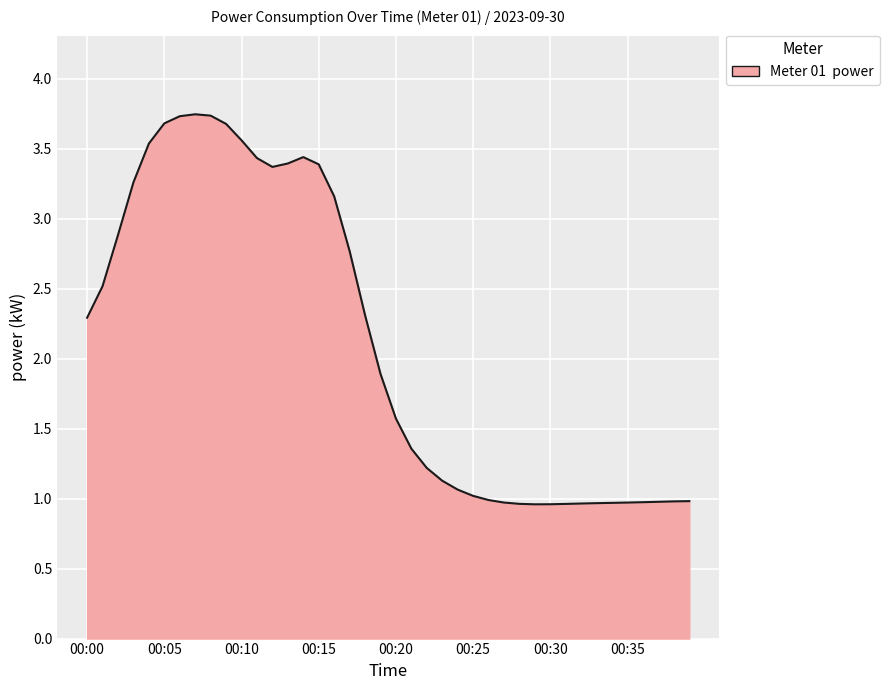

What is the minimum value shown in the chart?

1.0